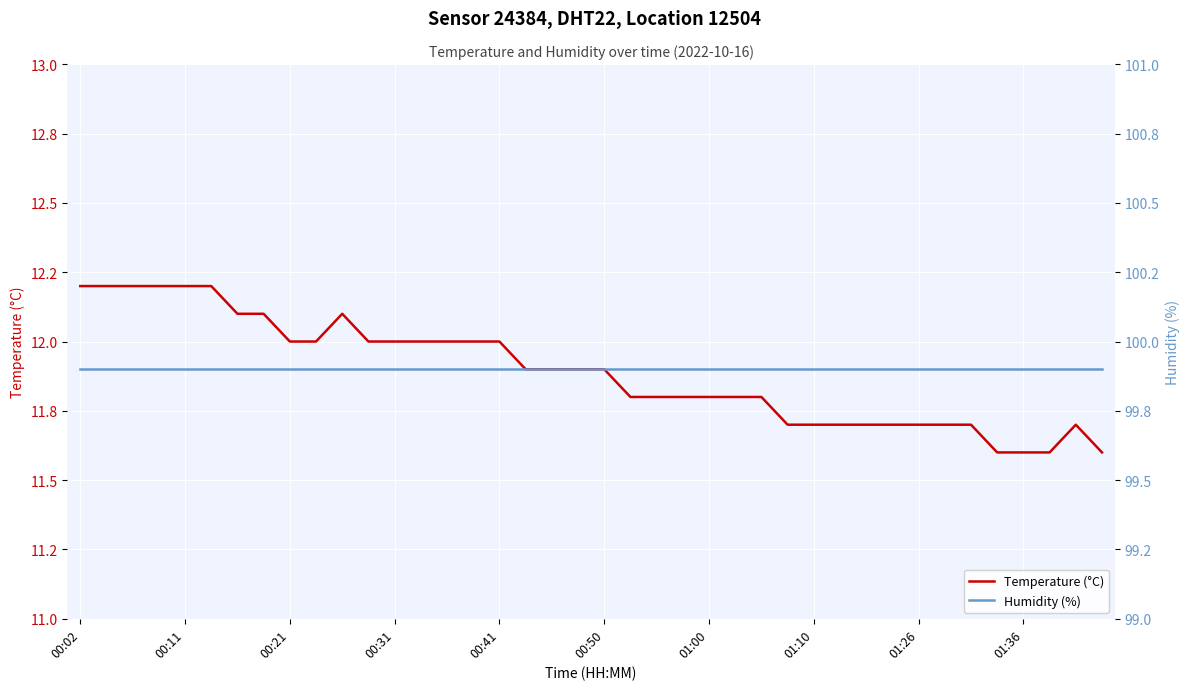

List the series in order of their overall mean, lowest first.

Temperature (°C), Humidity (%)